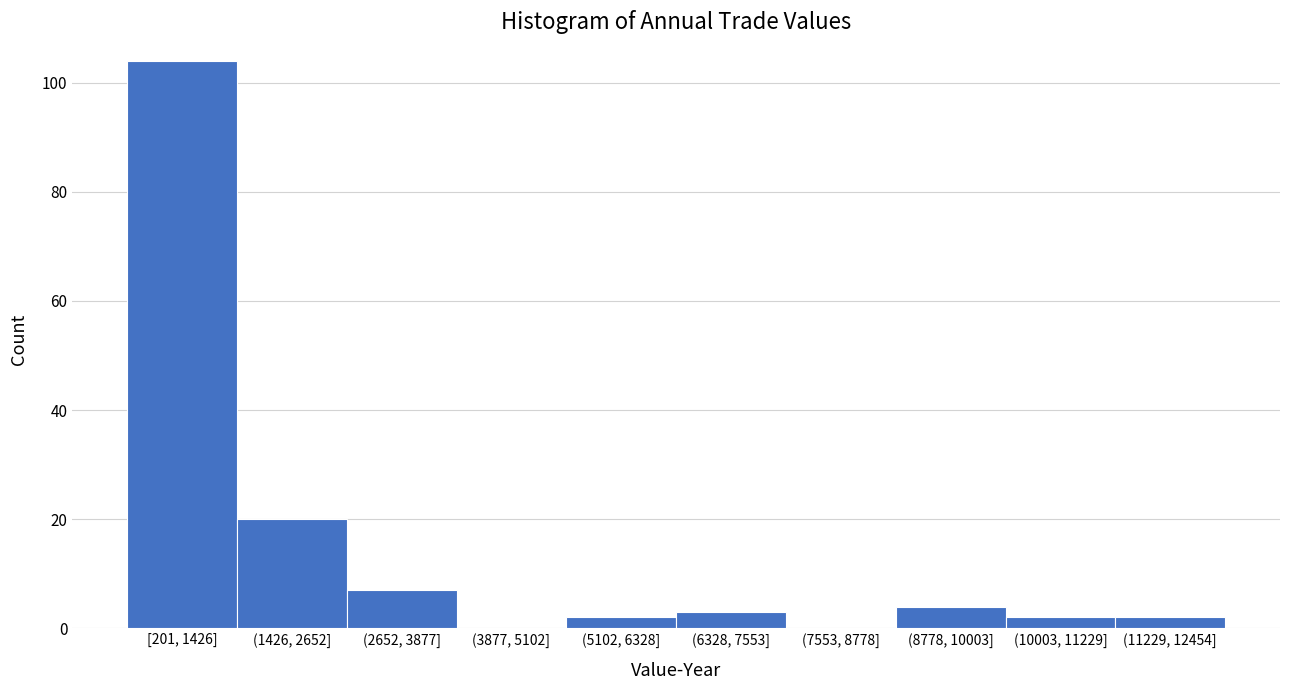

Reading left to right, extract all data points from this chart.

[201, 1426]=104	(1426, 2652]=20	(2652, 3877]=7	(3877, 5102]=0	(5102, 6328]=2	(6328, 7553]=3	(7553, 8778]=0	(8778, 10003]=4	(10003, 11229]=2	(11229, 12454]=2